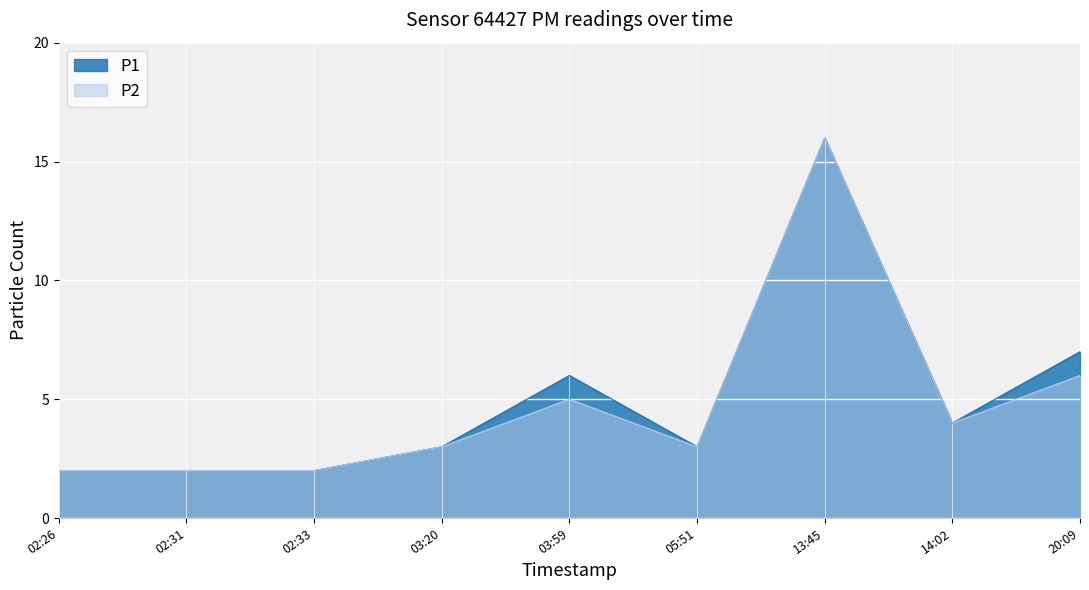

What is the difference between the maximum and minimum values in the P2 series?

14